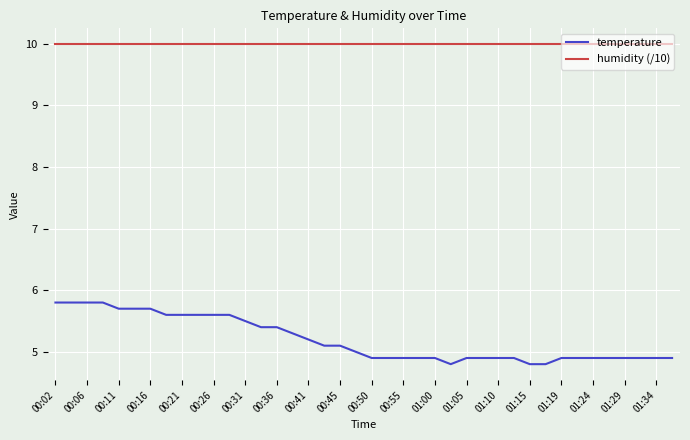

True or false: humidity (/10) and temperature intersect in this chart.

False